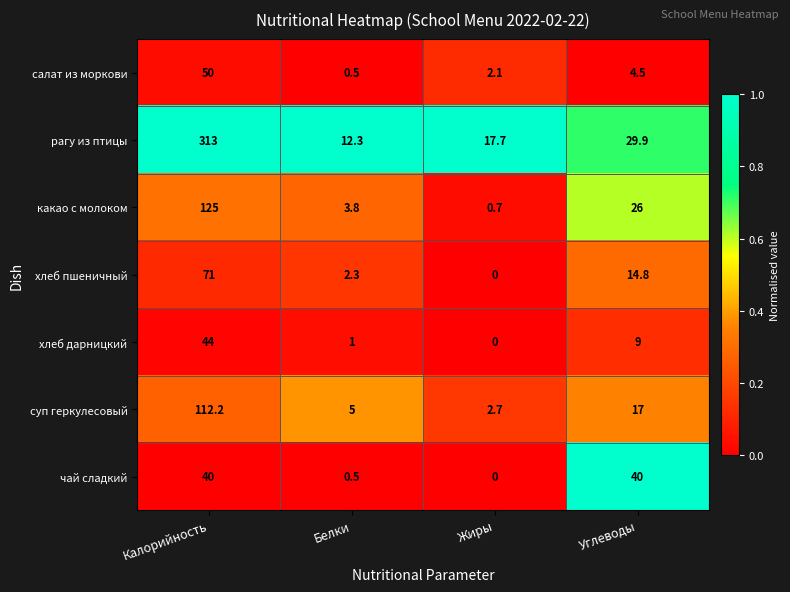

What is the maximum value shown in the chart?

313.0